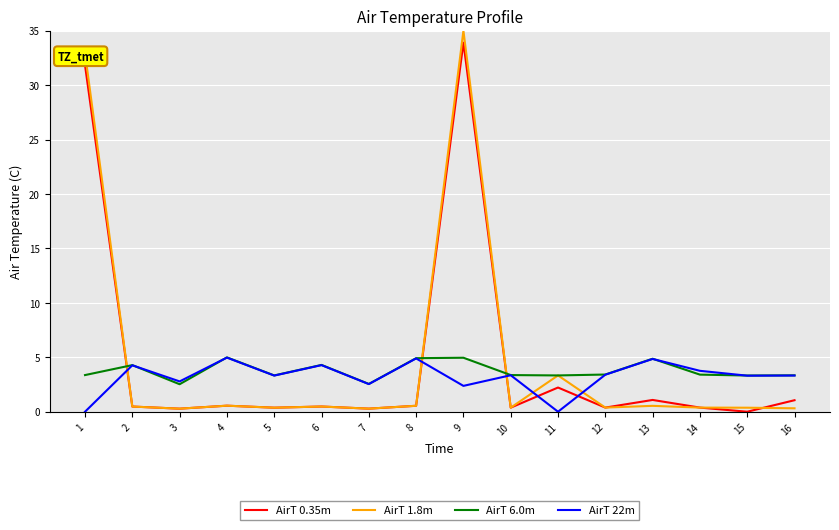

How many lines are shown in the chart?

4